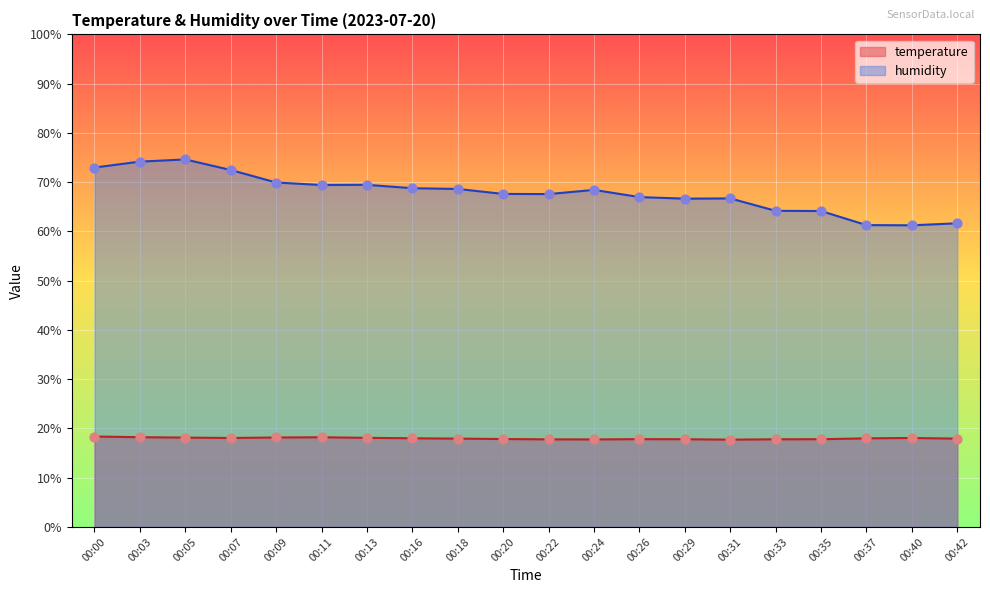

At how many categories does at least one series exceed 29?

20